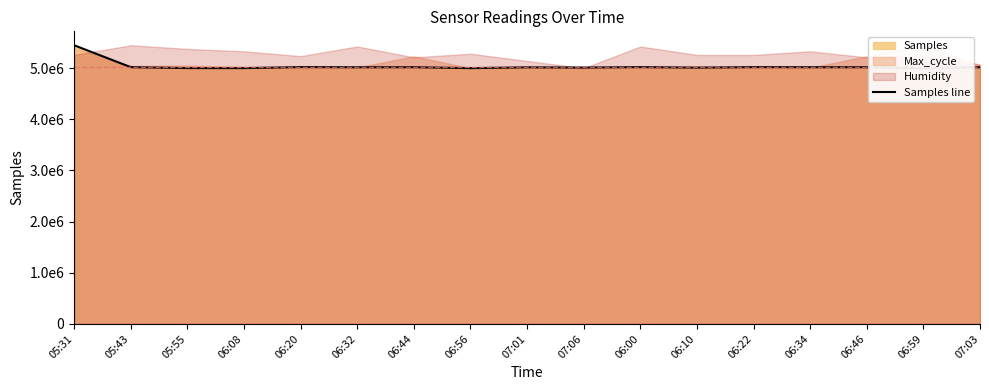

Where is the first local maximum?

06:20